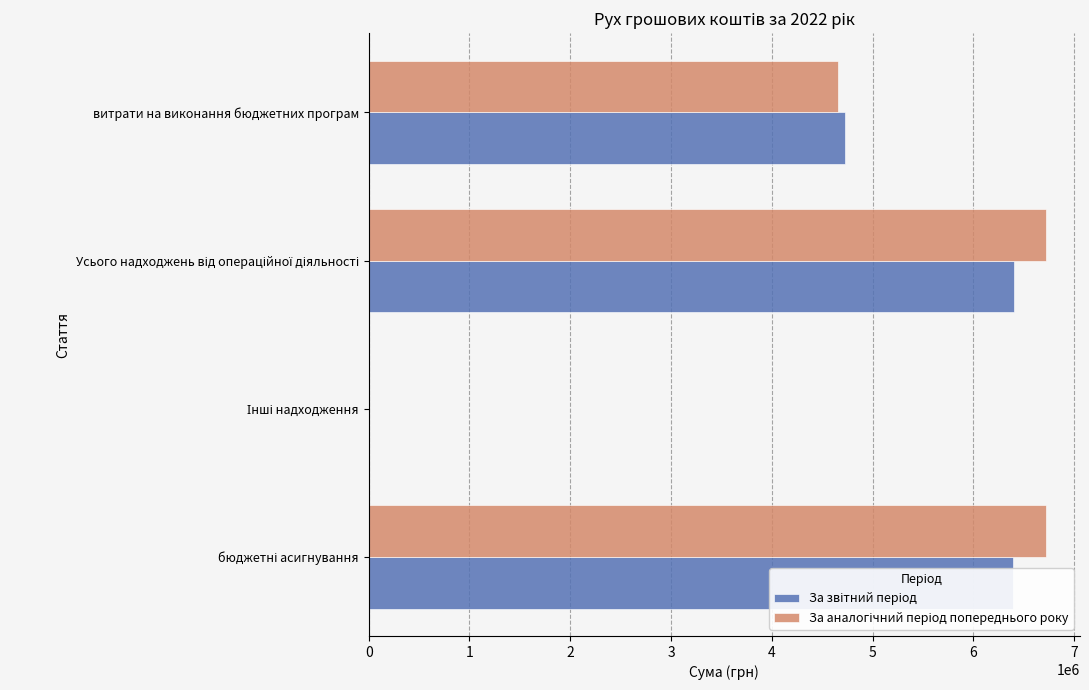

At which category is the sum across all series the highest?

Усього надходжень від операційної діяльності